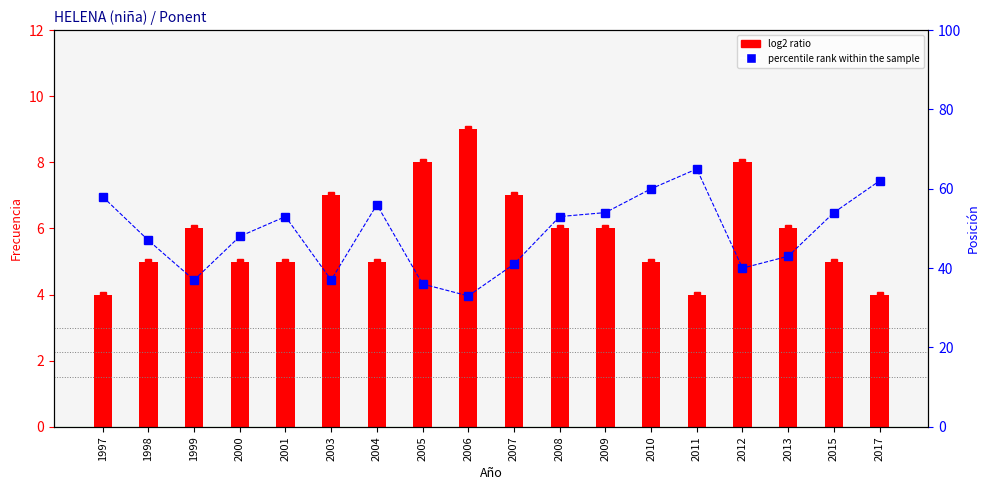

What is the average value of the percentile rank within the sample series?

49